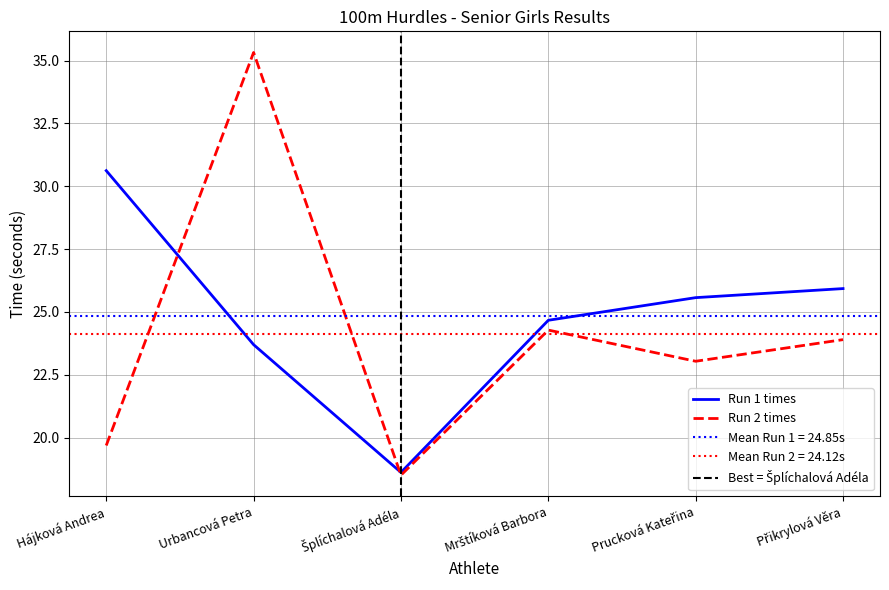

True or false: Run 2 times and Run 1 times cross at least once.

True